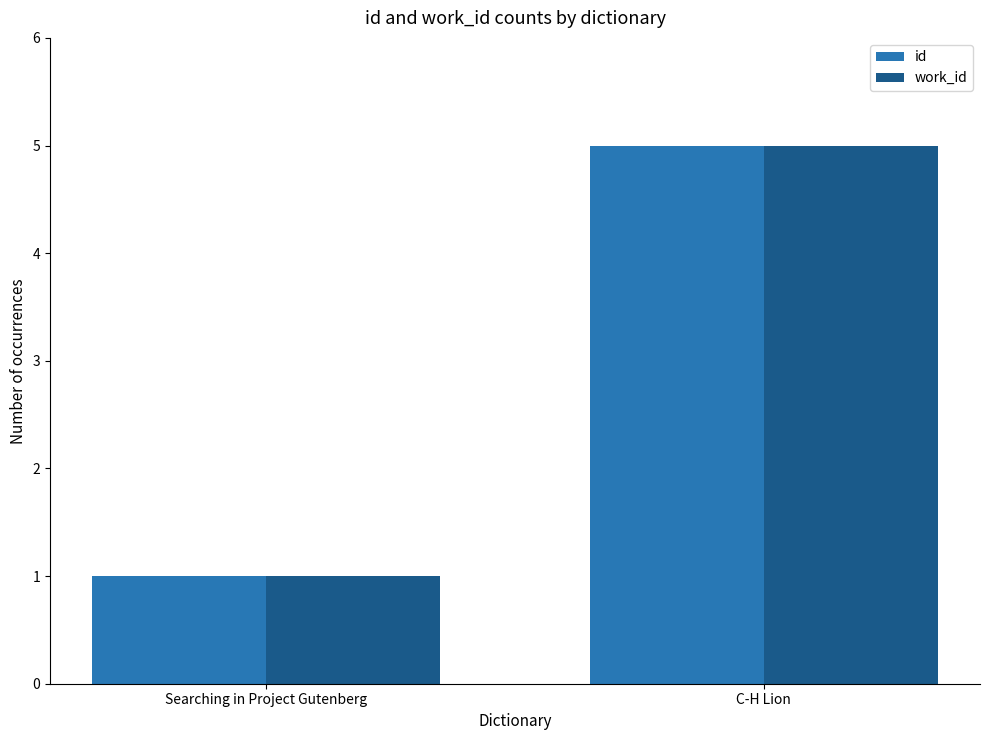

What is the label of the 2nd bar from the right?

Searching in Project Gutenberg